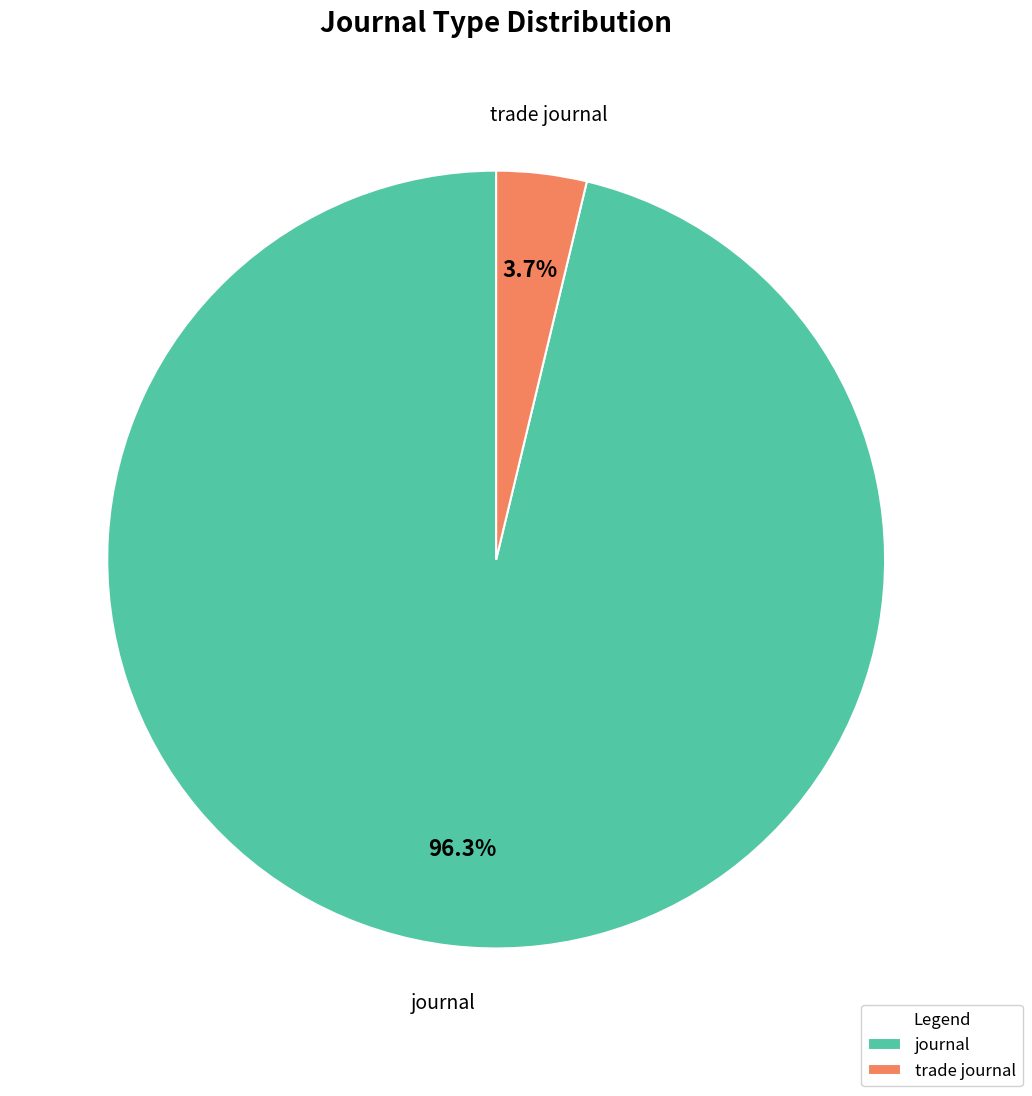

How much of the chart is everything except trade journal?

96.3%